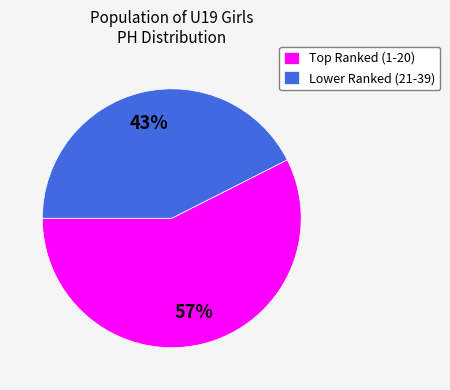

Which category has the smallest portion of the pie?

Lower Ranked (21-39)